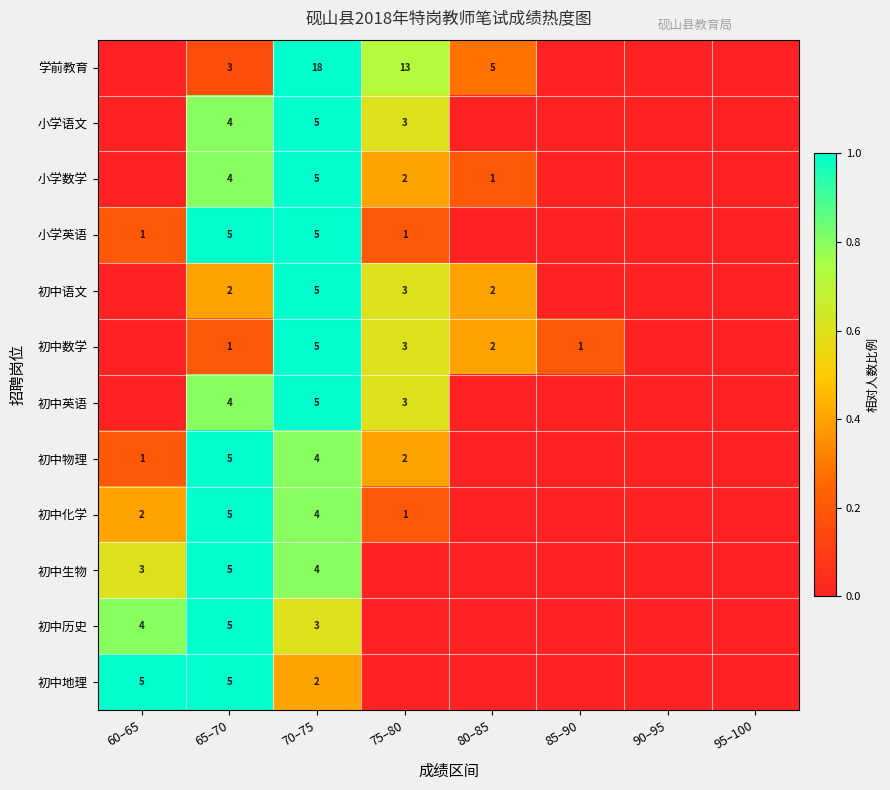

The value of 初中生物 at 60–65 is 1.0. True or false?

False